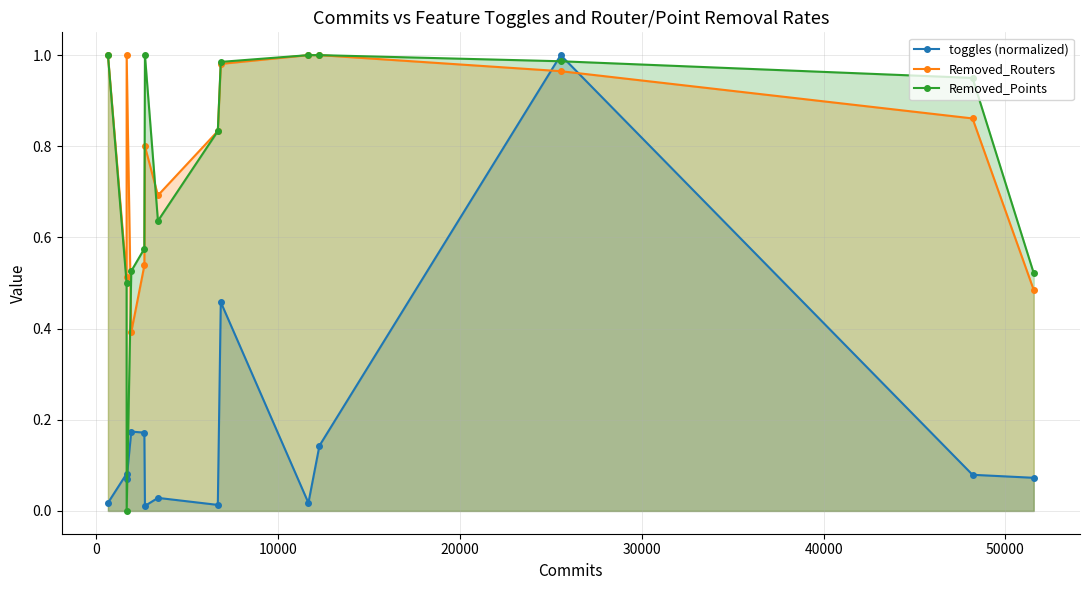

True or false: Removed_Points has more than 0 interior local peaks.

True